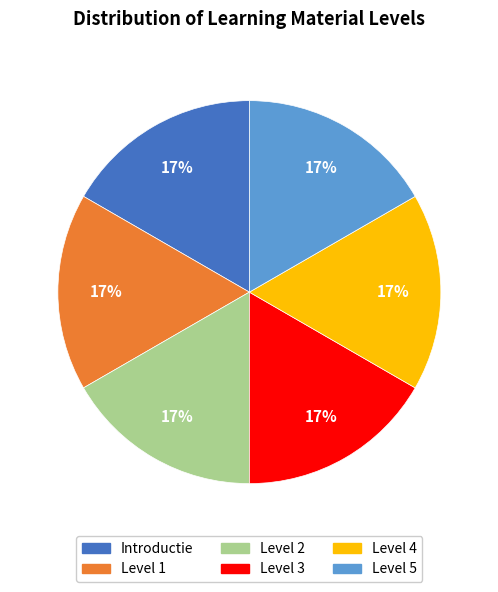

Is it true that Level 5 is 17% of the pie?

True